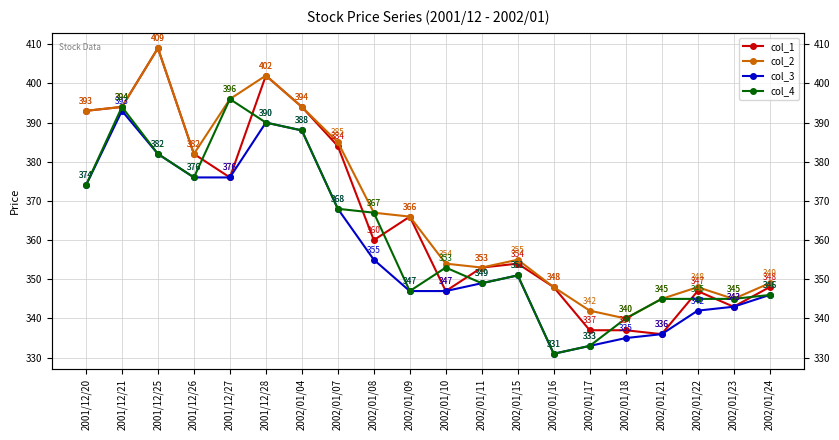

How many lines are shown in the chart?

4